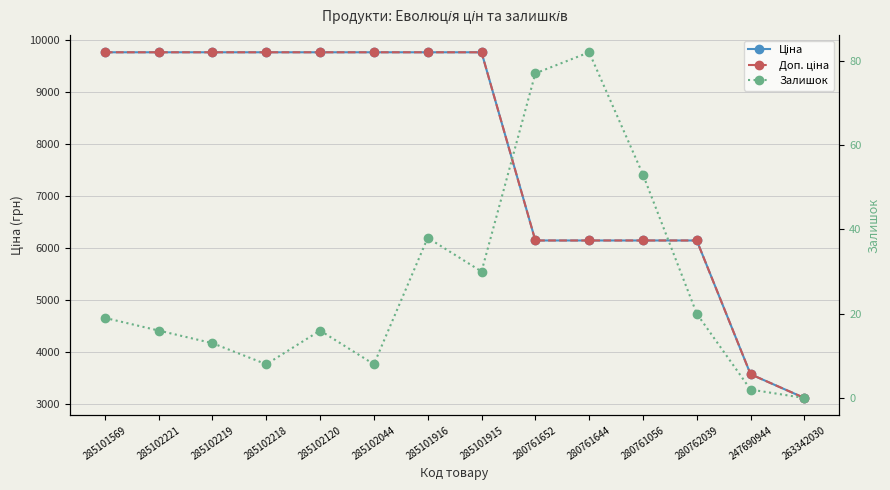

What position from the left is 285102221?

2